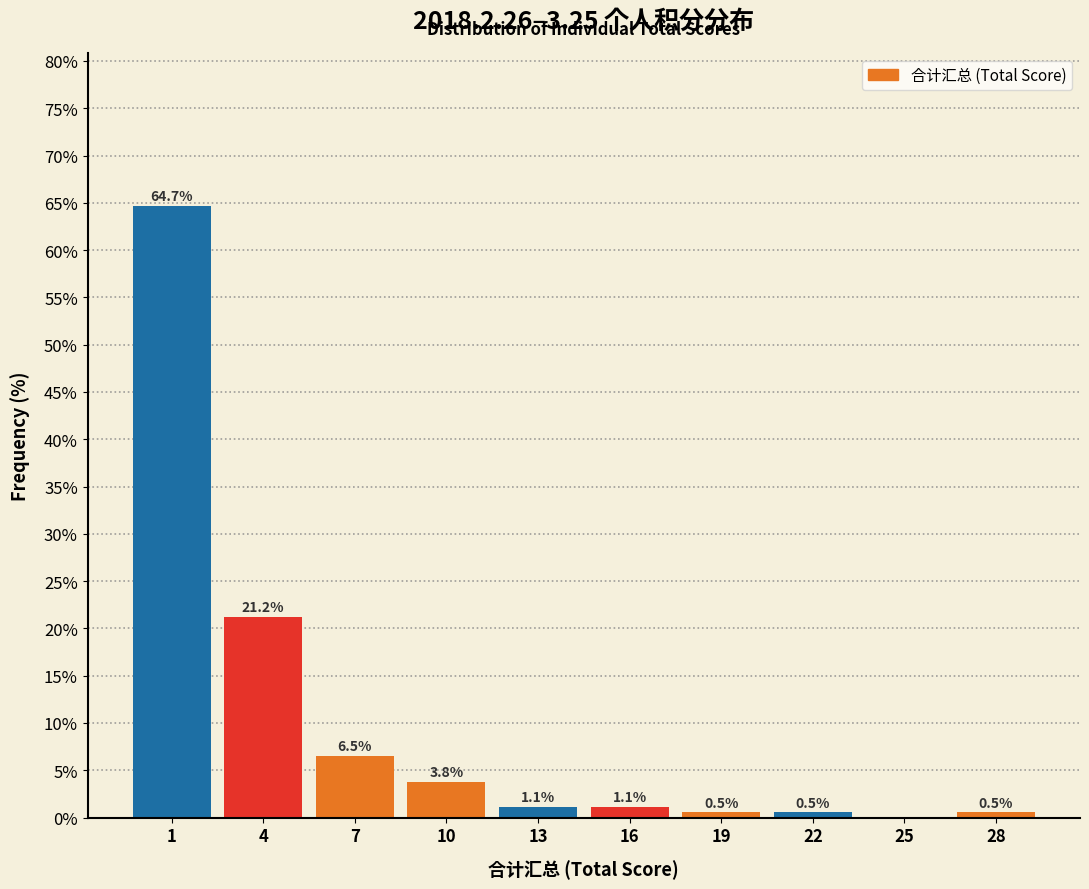

Reading right to left, list all the values displayed in this chart.

28=0.5	25=0.0	22=0.5	19=0.5	16=1.1	13=1.1	10=3.8	7=6.5	4=21.2	1=64.7